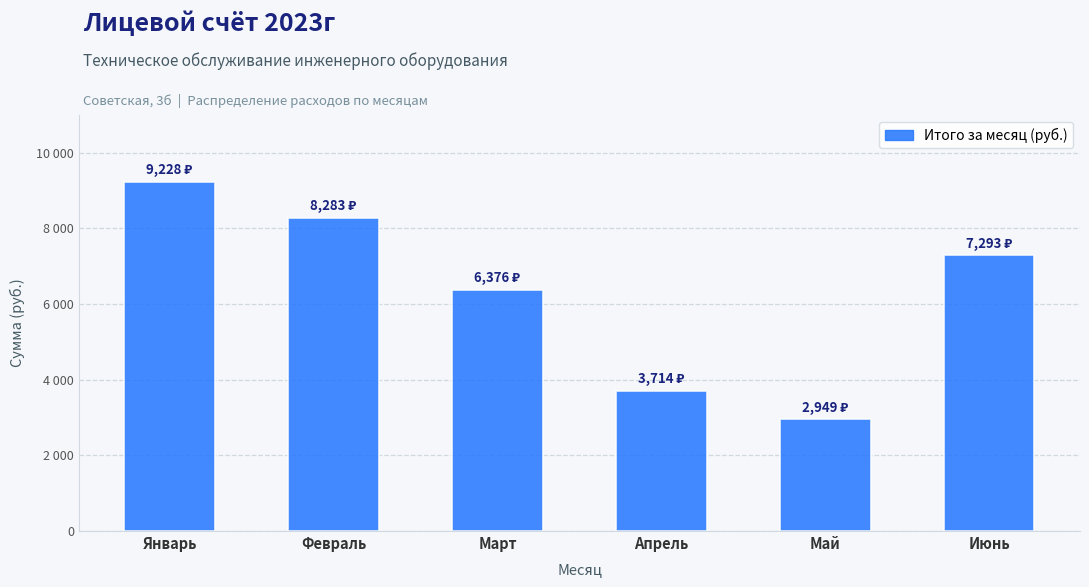

Does the chart contain any negative values?

No